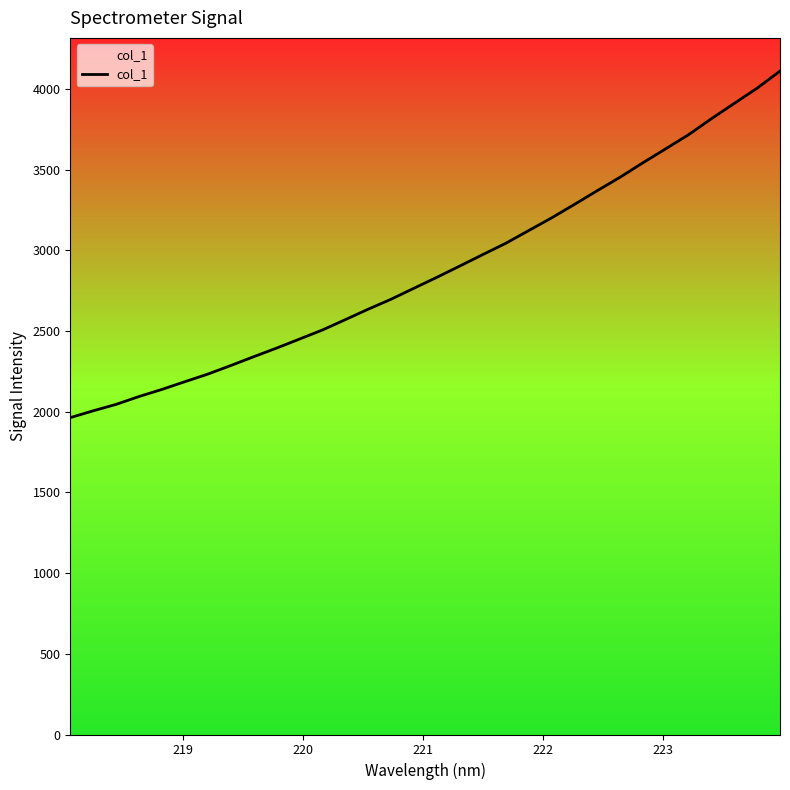

How many categories are shown in the chart?

32